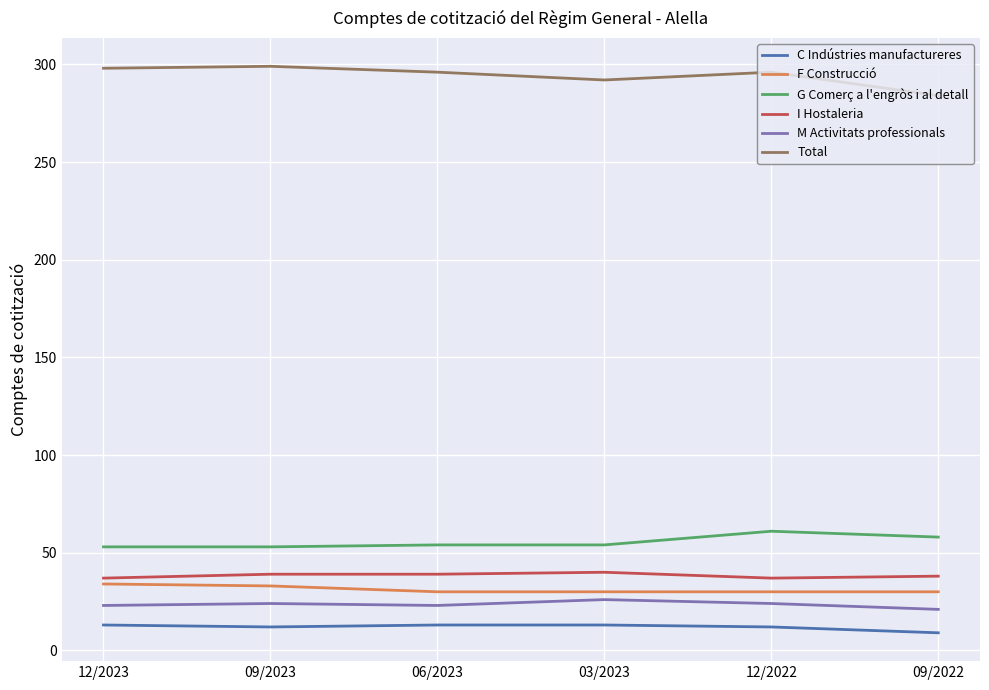

What value does the M Activitats professionals series have at 03/2023?

26